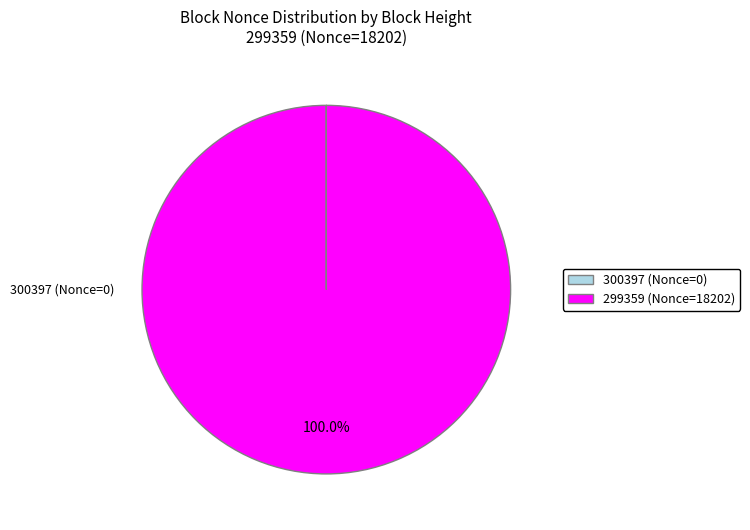

True or false: 299359 accounts for 100% of the total.

True